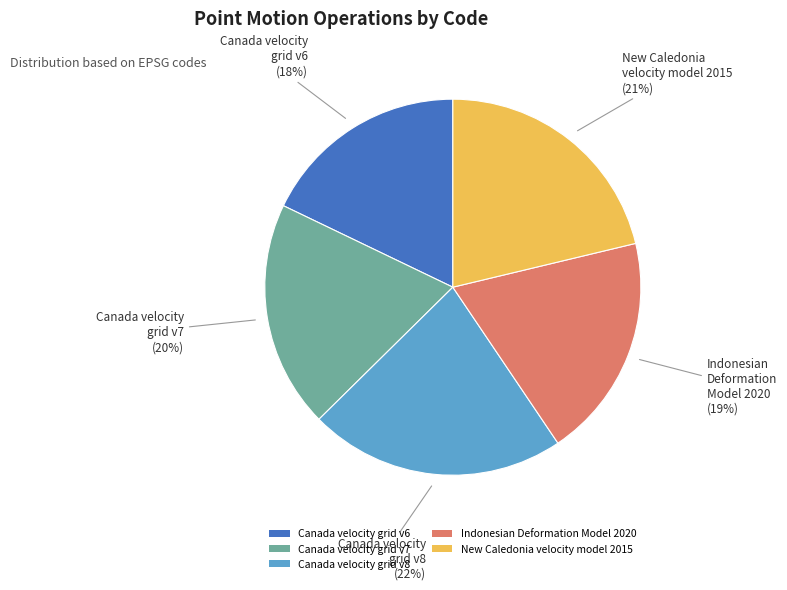

What percentage is the New Caledonia velocity model 2015 slice, to the nearest percent?

21%